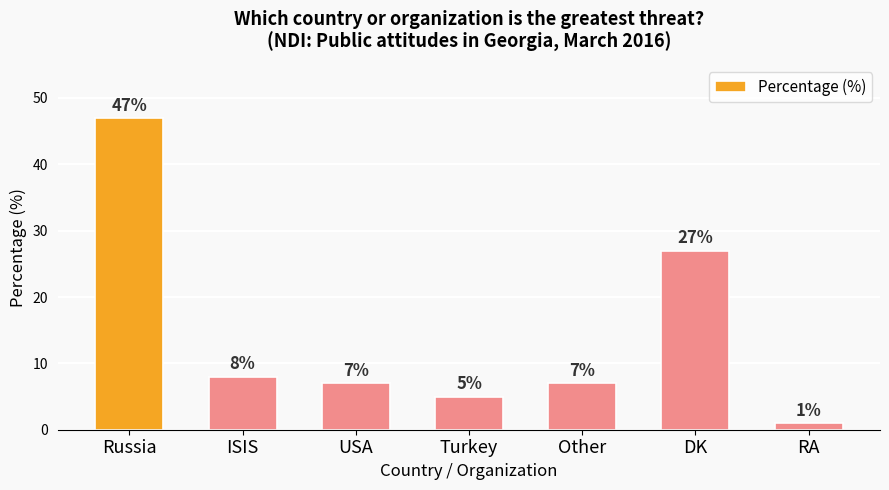

Reading left to right, list all the values displayed in this chart.

47	8	7	5	7	27	1